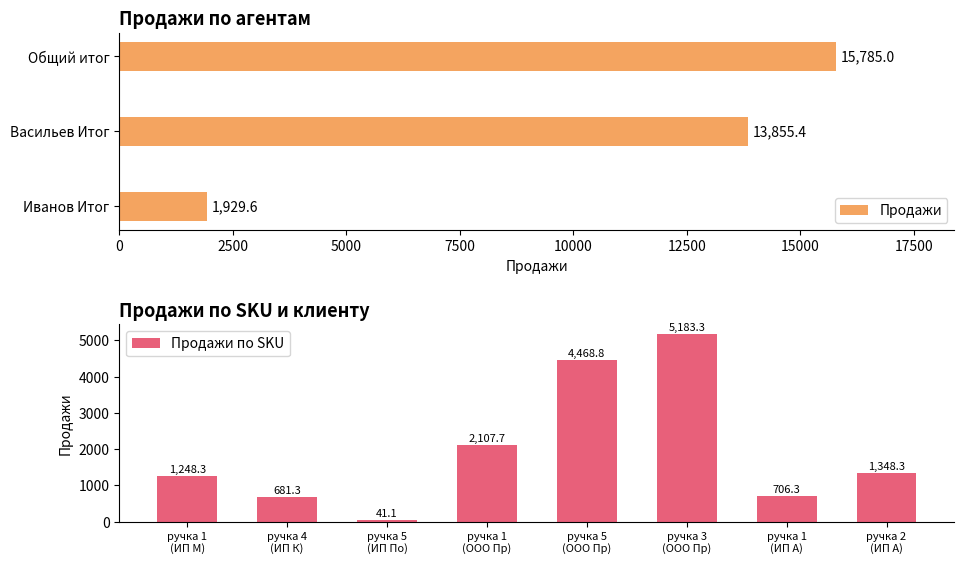

What is the difference between the maximum and minimum values in the Продажи по SKU series?

5142.2